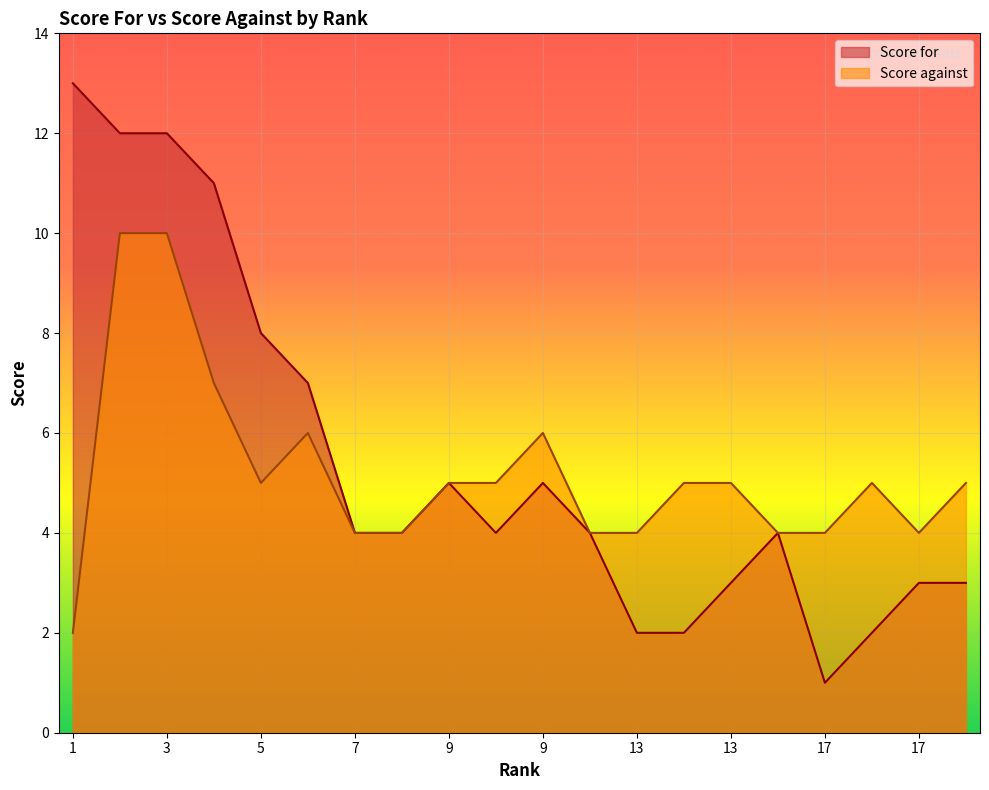

Rank the categories by Score against value from lowest to highest.

1, 7, 7, 9, 13, 13, 17, 17, 5, 9, 9, 13, 13, 17, 17, 5, 9, 4, 2, 3